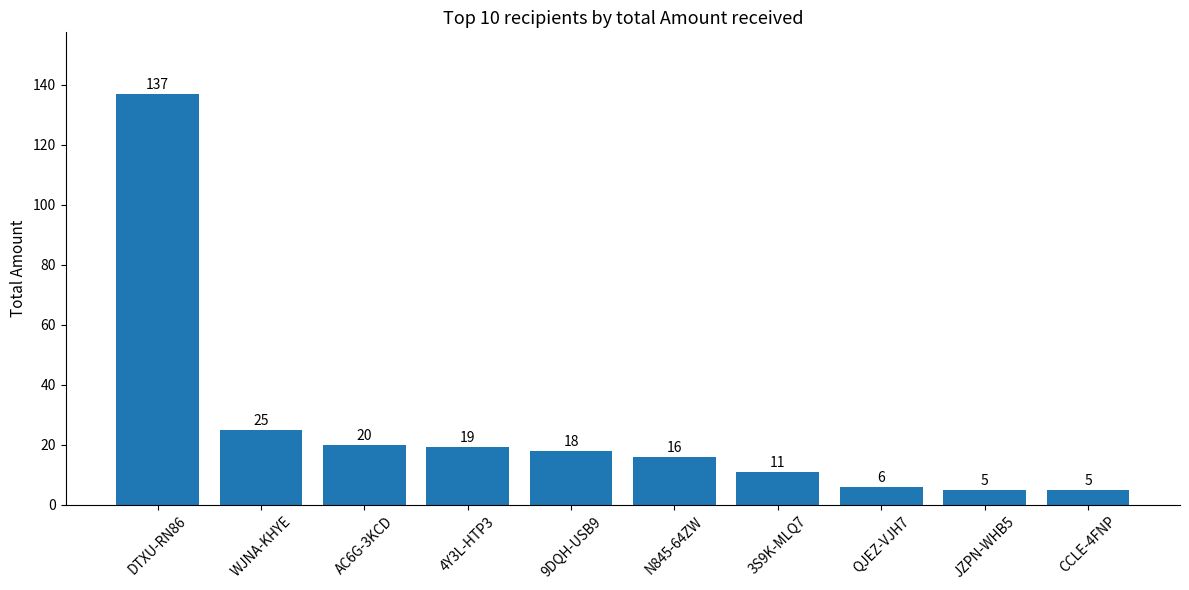

What is the approximate value at 4Y3L-HTP3?

19.4